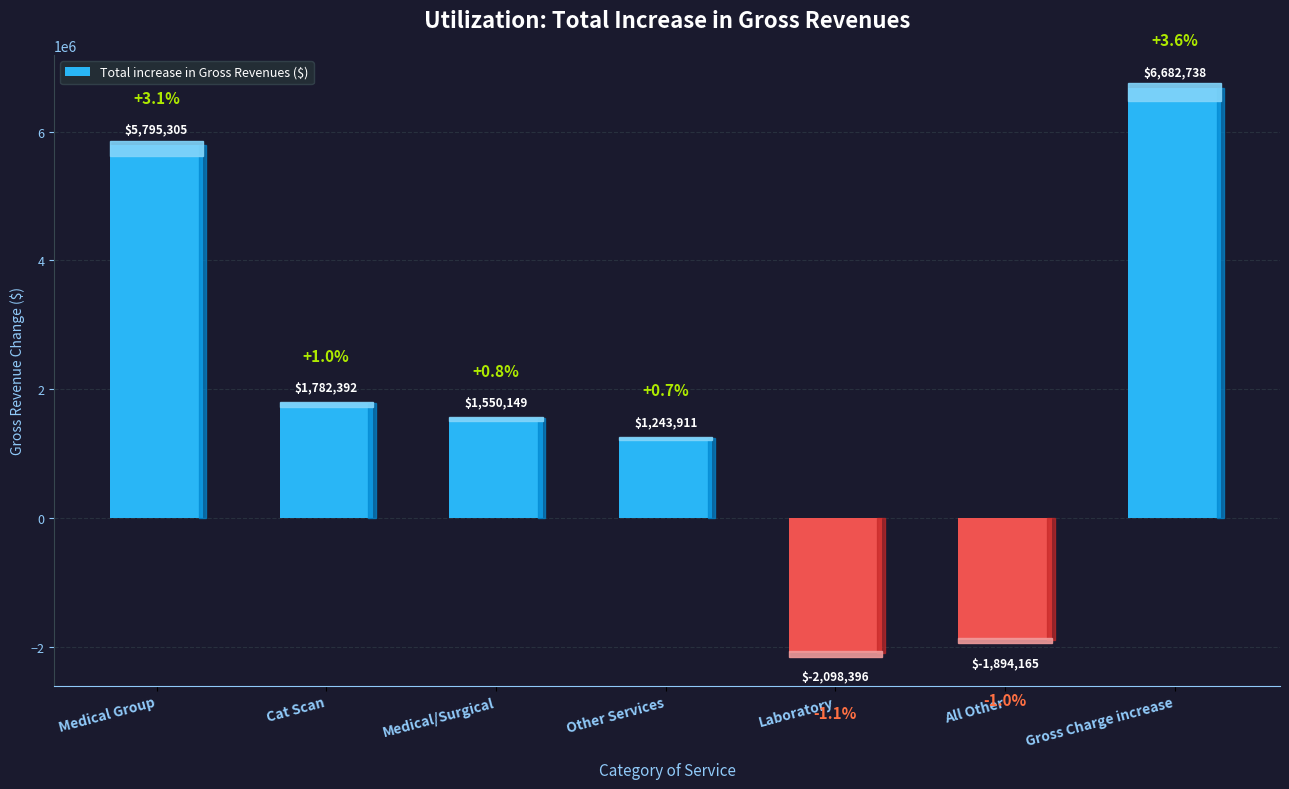

Reading left to right, extract all data points from this chart.

5795304.8	1782391.8	1550148.8	1243910.5	-2098395.6	-1894164.5	6682738.3